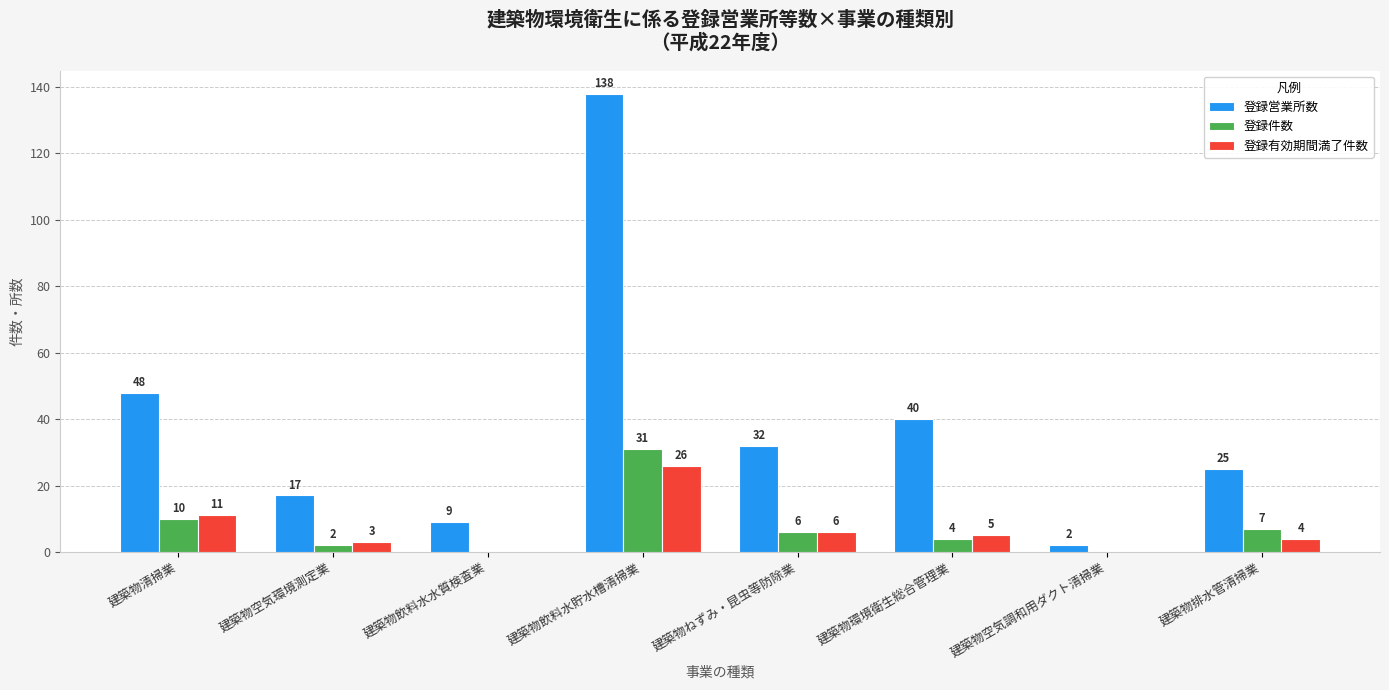

How many categories are shown in the chart?

8